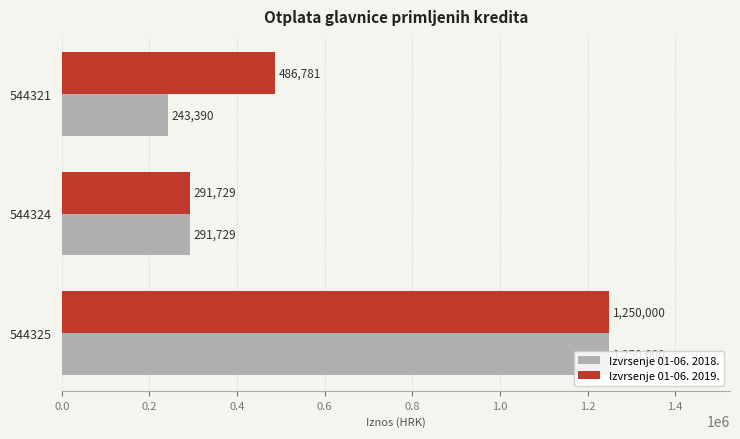

Rank the categories by Izvrsenje 01-06. 2018. value from lowest to highest.

544321, 544324, 544325